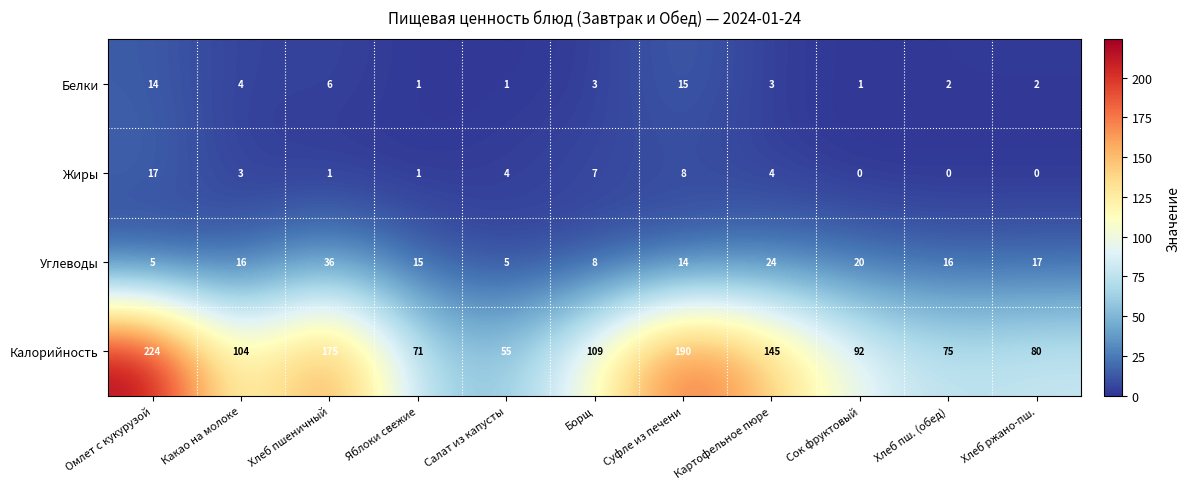

List the series in order of their peak value, lowest first.

Белки, Жиры, Углеводы, Калорийность